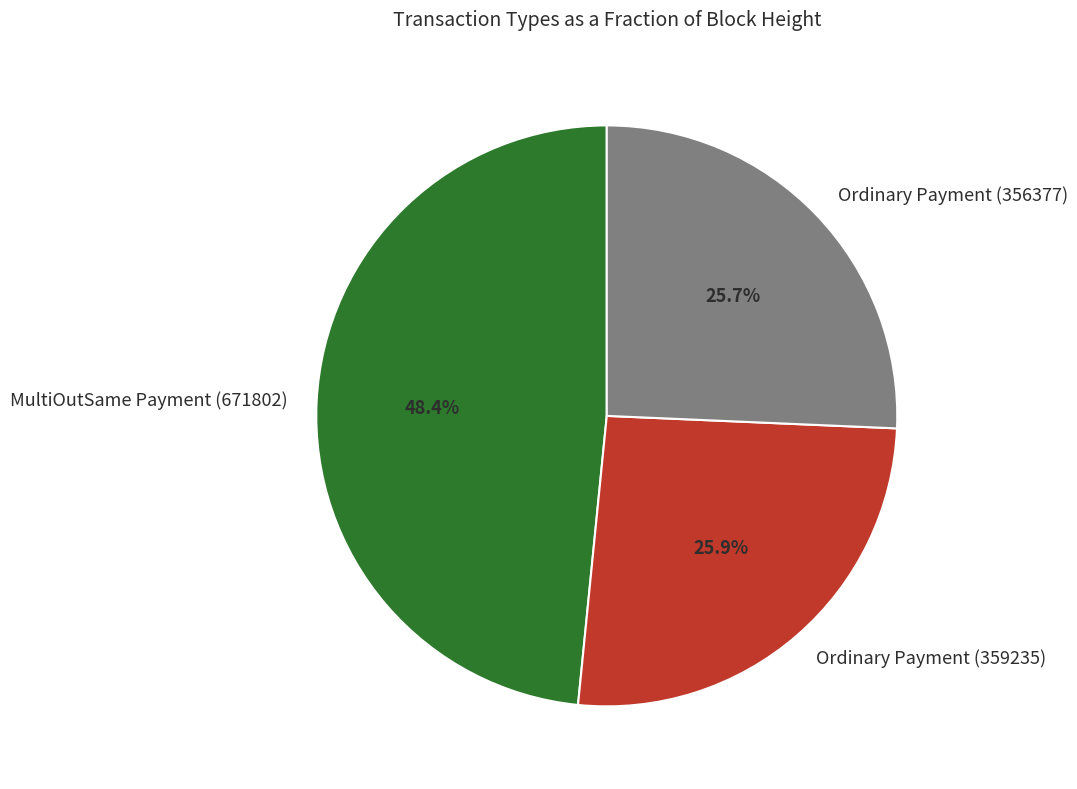

How many slices are in this pie chart?

3